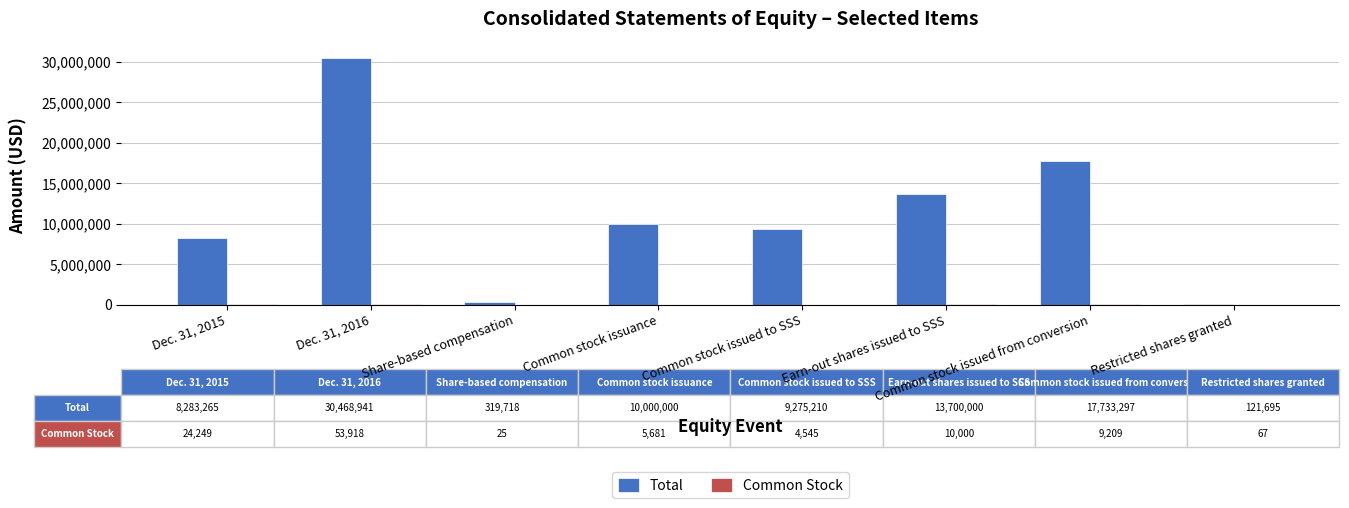

Are the bars horizontal?

No